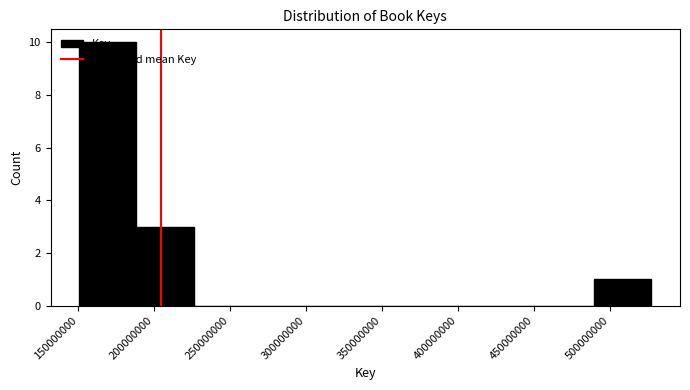

Reading left to right, list every bar in this chart as the range it spans on the x-axis followed by its height. Neither the bar edges nor the heights are printed on the chart, so give them approximately, as read against the axes.

150000000 to 190000000: 10
190000000 to 225000000: 3
225000000 to 265000000: 0
265000000 to 300000000: 0
300000000 to 340000000: 0
340000000 to 375000000: 0
375000000 to 415000000: 0
415000000 to 450000000: 0
450000000 to 490000000: 0
490000000 to 525000000: 1